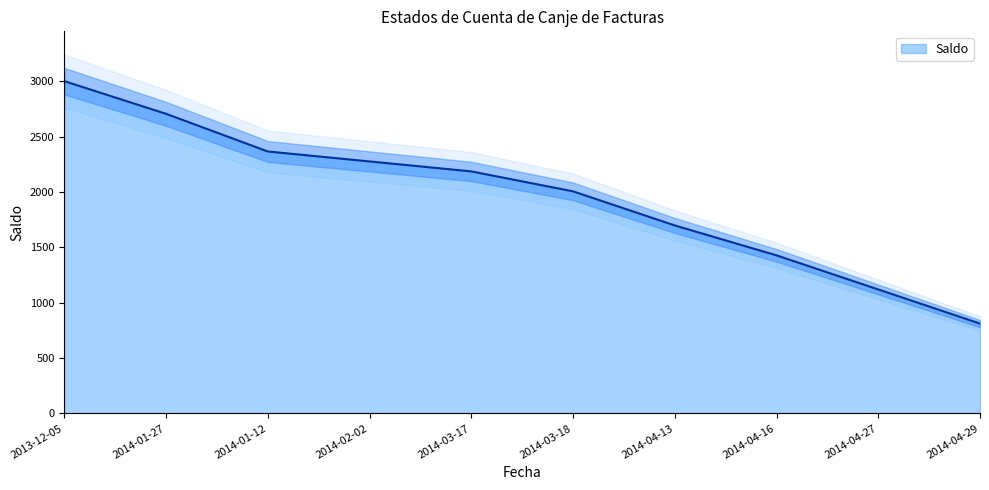

What is the difference between the values at 2014-02-02 and 2014-04-27?

1156